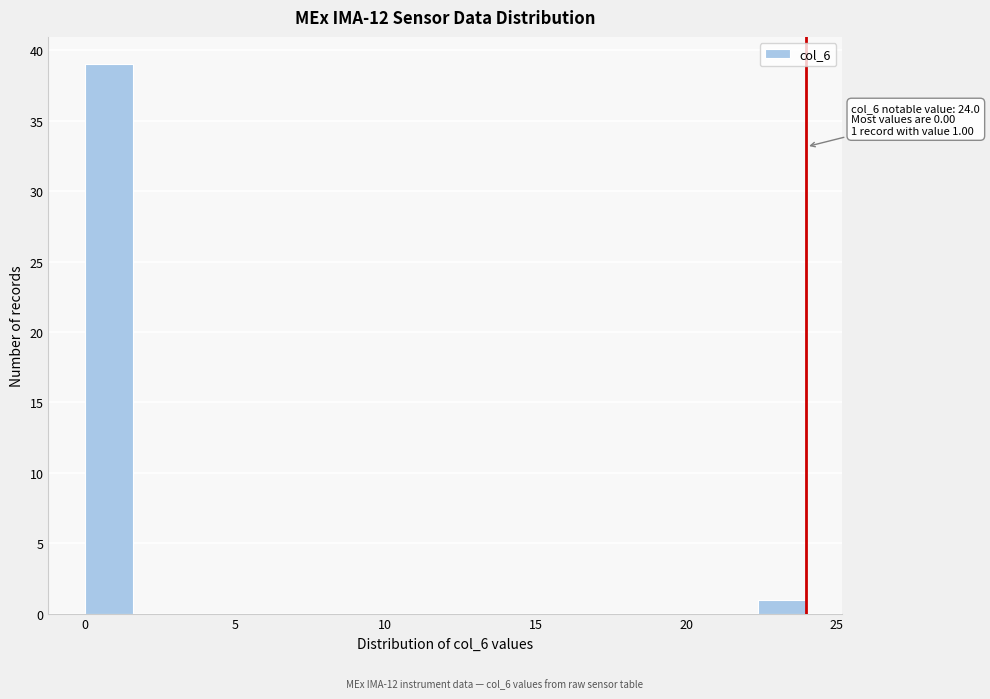

Around what value on the x-axis is the tallest bar? Give the approximate position of its centre, as read against the axis.

1.0